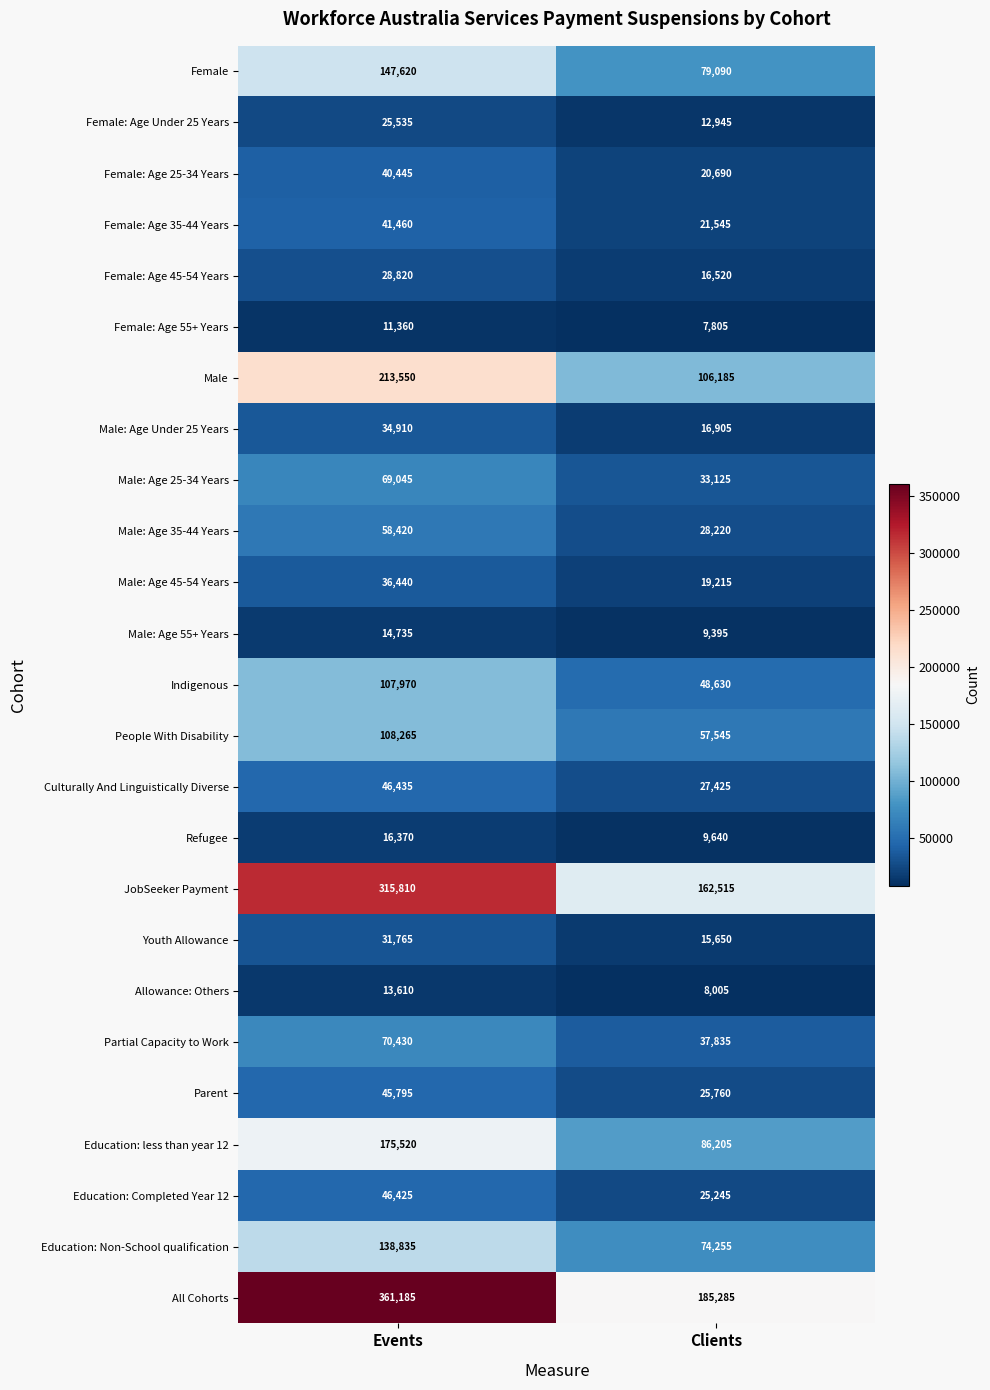

True or false: Female: Age Under 25 Years has a value of 12945 at Clients.

True